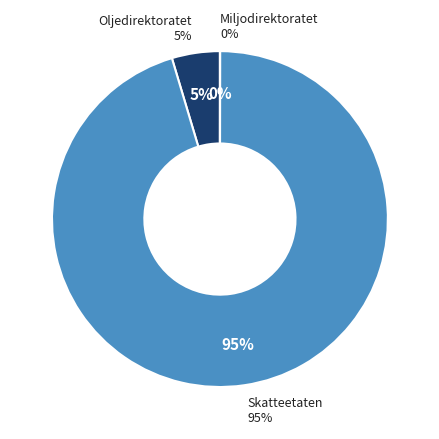

To the nearest percent, what portion does Oljedirektoratet represent?

5%